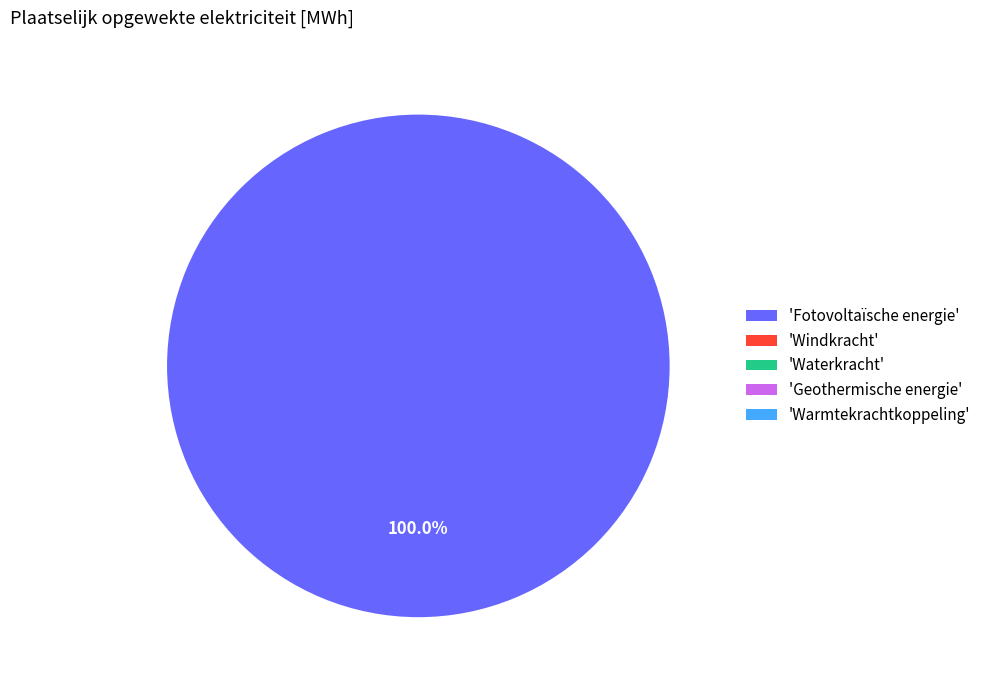

Which category has the biggest portion of the pie?

'Fotovoltaïsche energie'